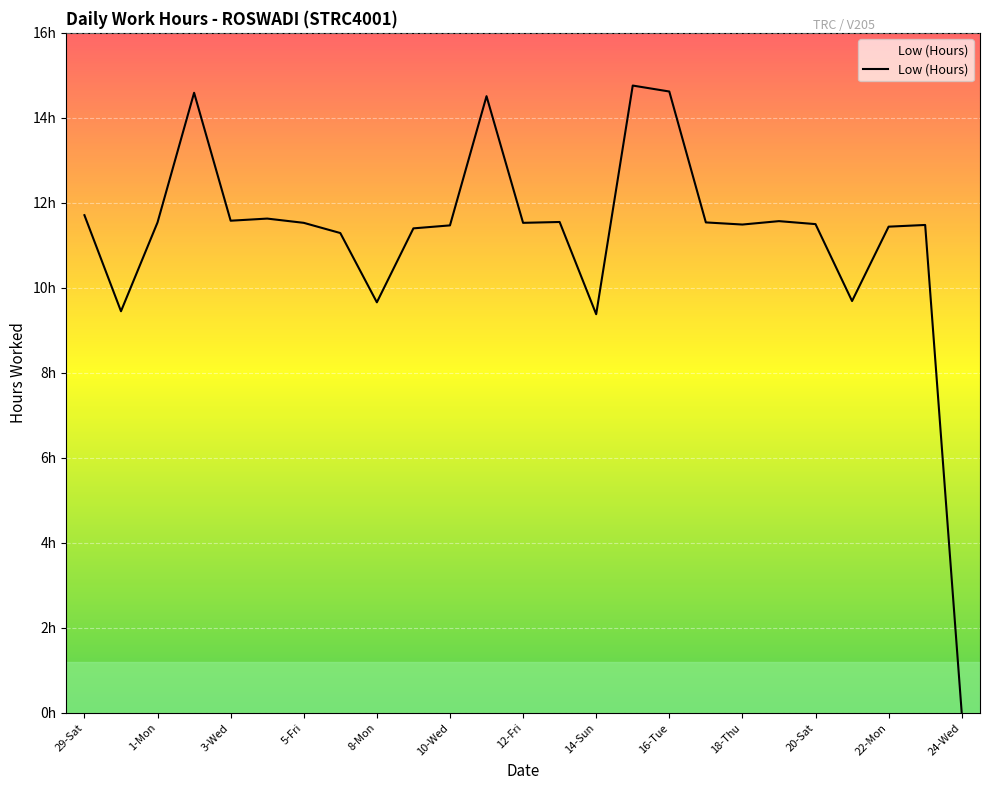

List the labels in order of value, smallest first.

24-Wed, 14-Sun, 30-Sun, 8-Mon, 21-Sun, 6-Sat, 9-Tue, 22-Mon, 10-Wed, 23-Tue, 18-Thu, 20-Sat, 5-Fri, 12-Fri, 1-Mon, 17-Wed, 13-Sat, 19-Fri, 3-Wed, 4-Thu, 29-Sat, 11-Thu, 2-Tue, 16-Tue, 15-Mon